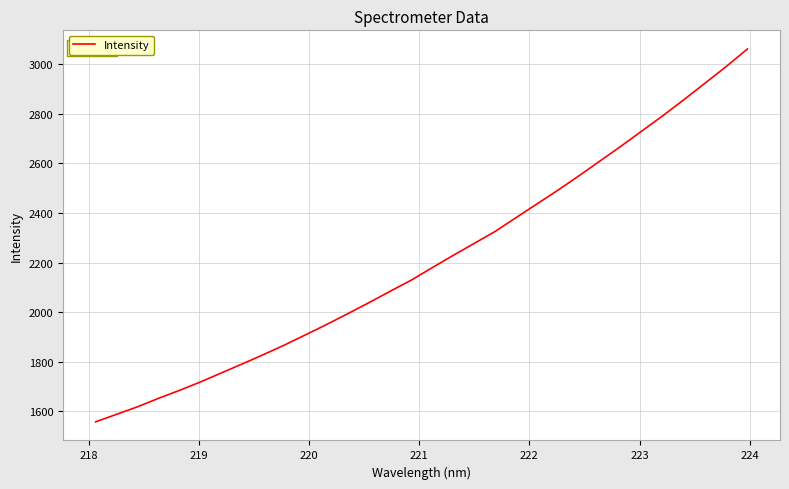

What is the maximum value shown in the chart?

3060.4